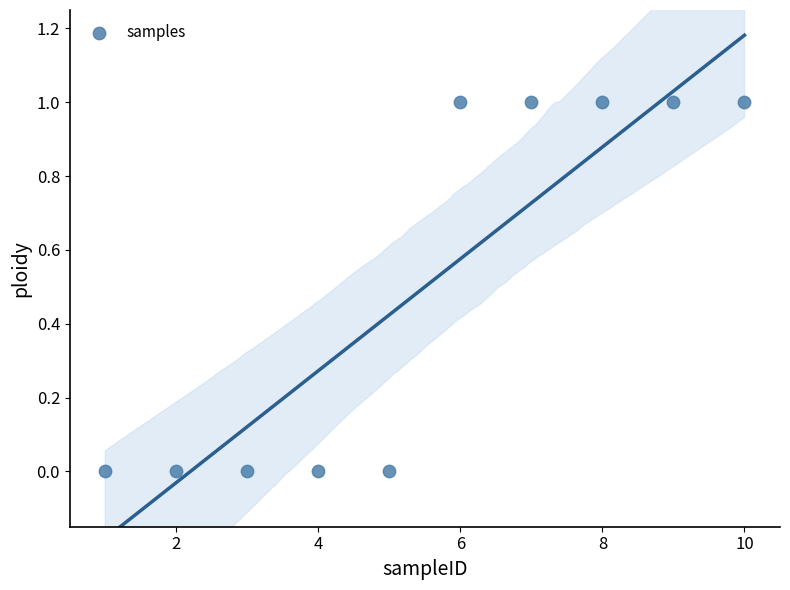

What is the average X value?

6